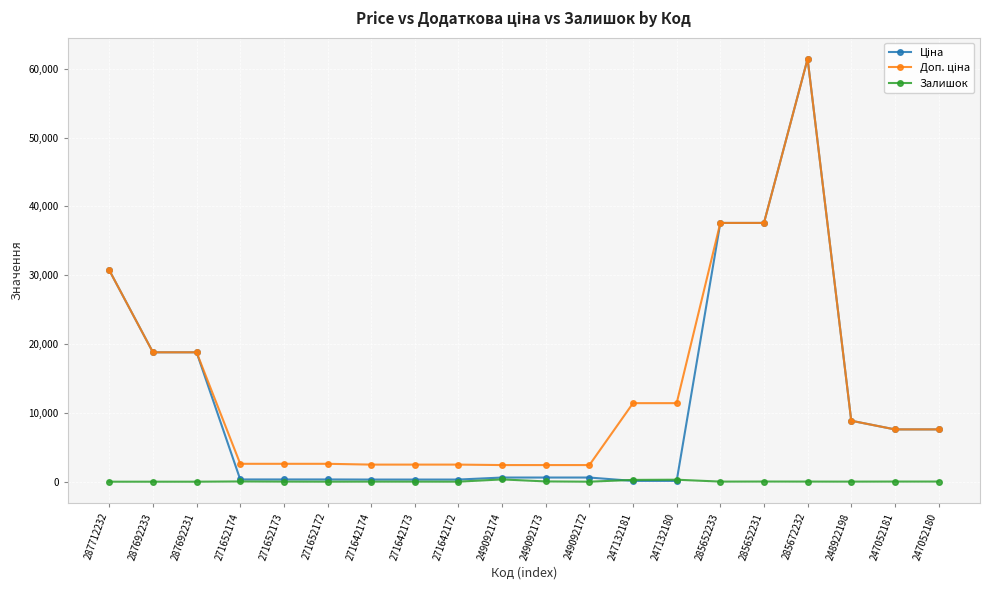

Is it true that Залишок equals 35.0 at 271652174?

True